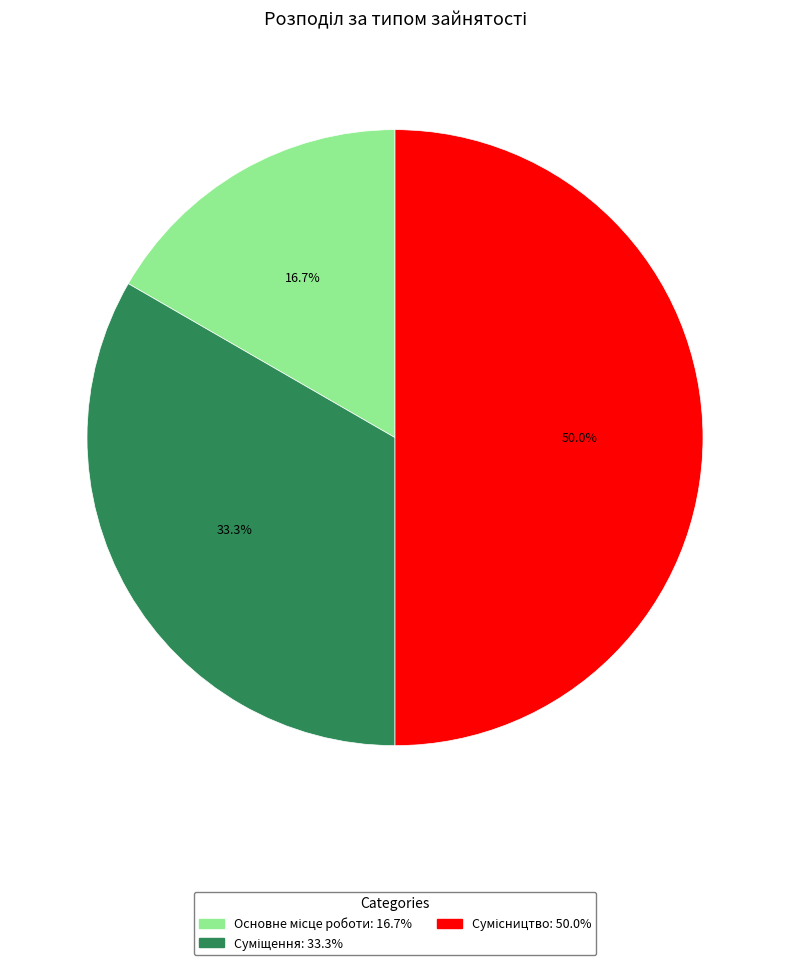

Is there a majority slice in this chart?

No